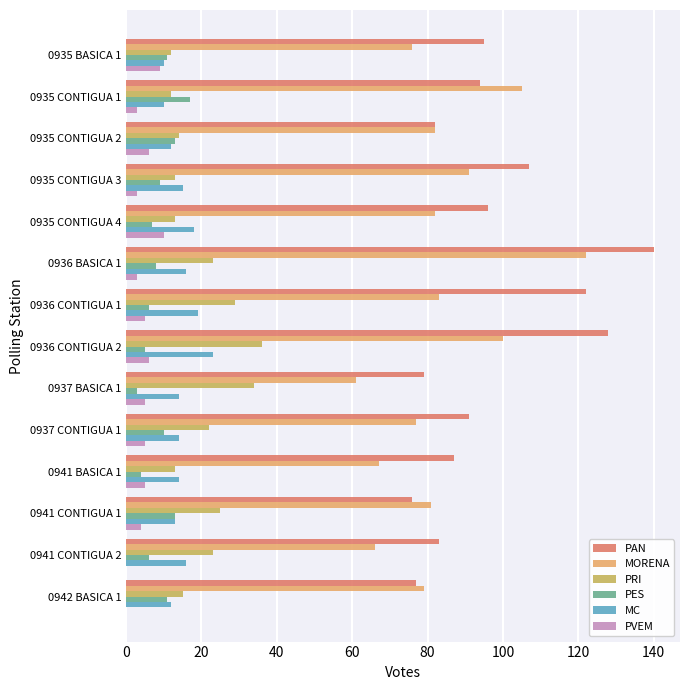

How many data points does each series have?

14